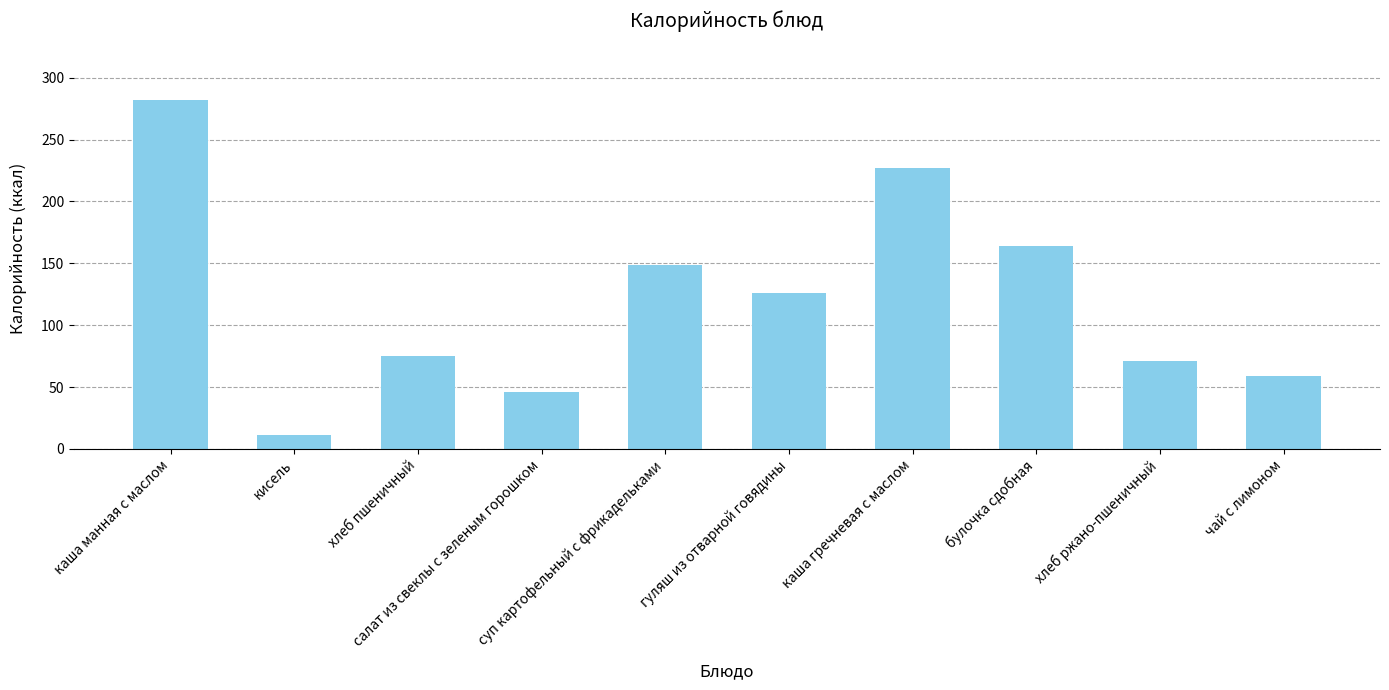

Which label corresponds to the largest value in the chart?

каша манная с маслом